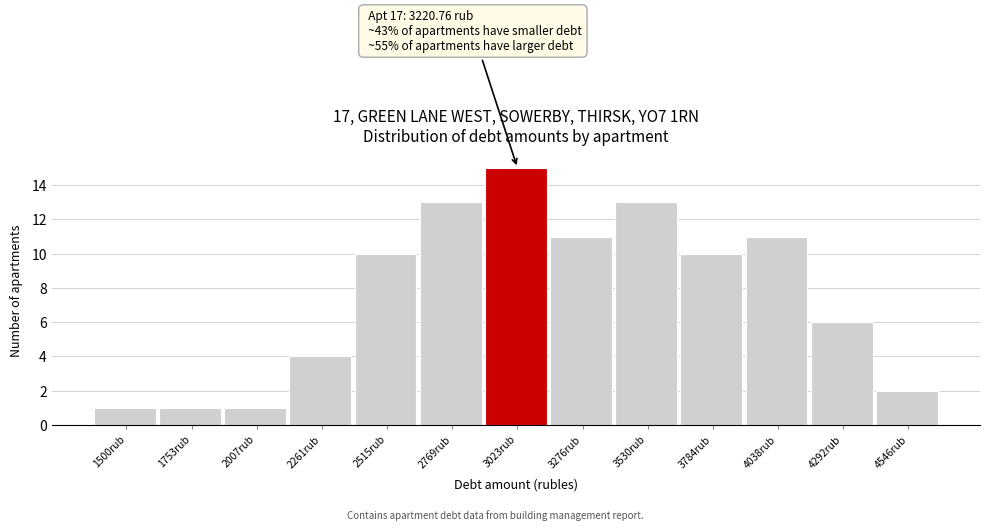

Reading left to right, extract all data points from this chart.

1500rub=1	1753rub=1	2007rub=1	2261rub=4	2515rub=10	2769rub=13	3023rub=15	3276rub=11	3530rub=13	3784rub=10	4038rub=11	4292rub=6	4546rub=2